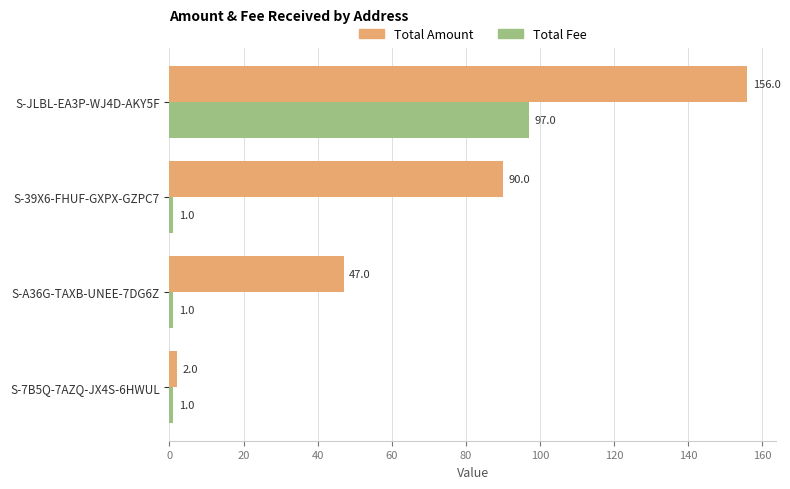

What is the minimum value shown in the chart?

1.0